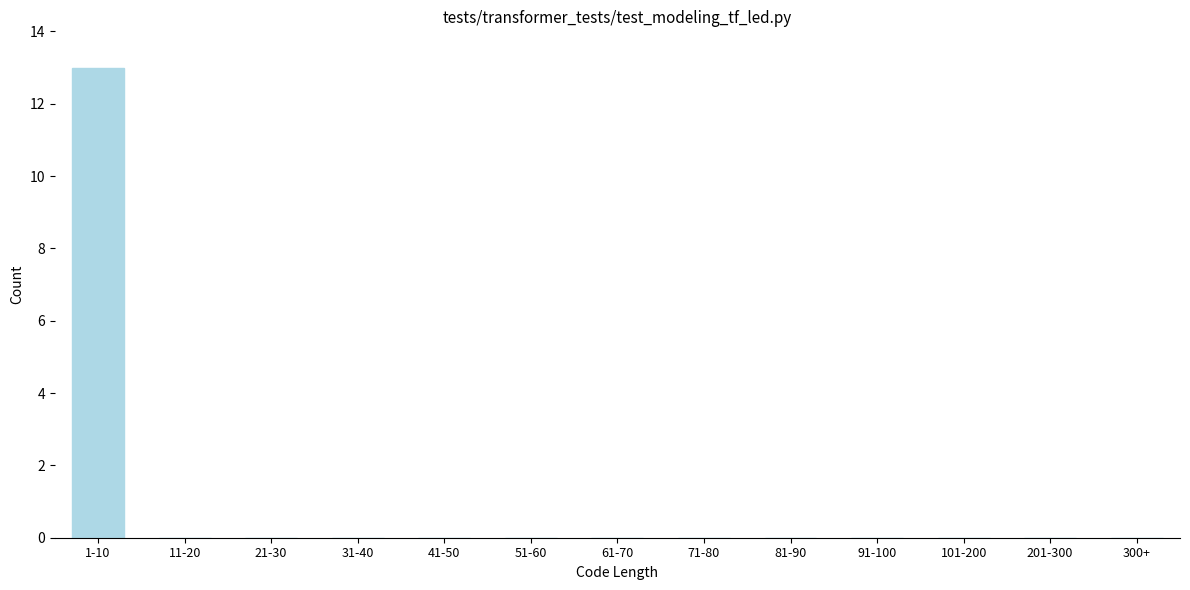

Reading left to right, transcribe all the data shown in this chart.

1-10=13	11-20=0	21-30=0	31-40=0	41-50=0	51-60=0	61-70=0	71-80=0	81-90=0	91-100=0	101-200=0	201-300=0	300+=0